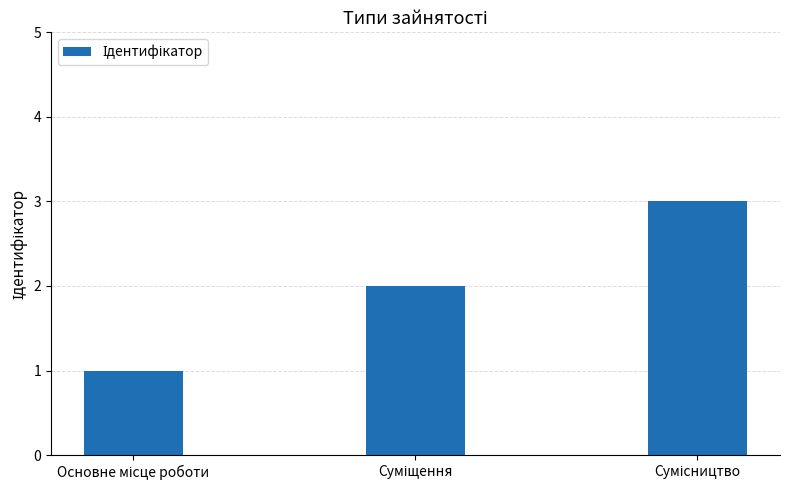

What is the greatest value displayed?

3